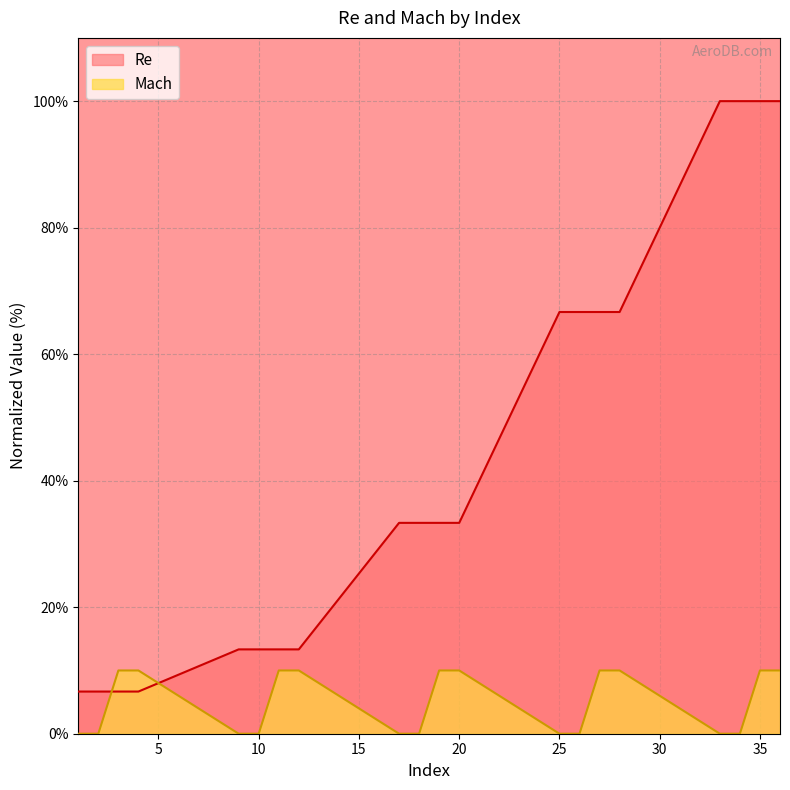

True or false: Mach has a value of 0.0 at 26.

True